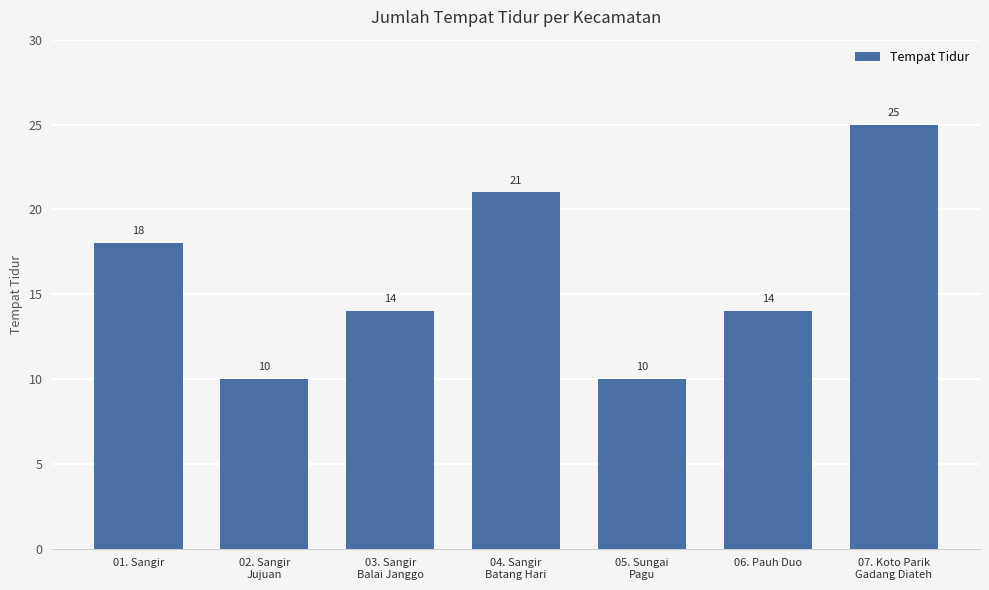

How many values are between 10 and 21?

6